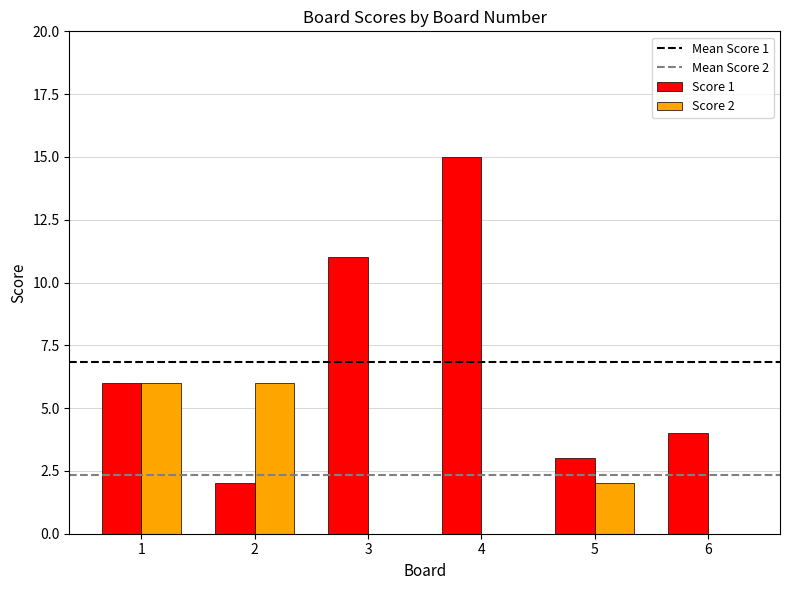

Reading left to right, what are all the values shown in this chart?

Score 1: 6	2	11	15	3	4
Score 2: 6	6	0	0	2	0